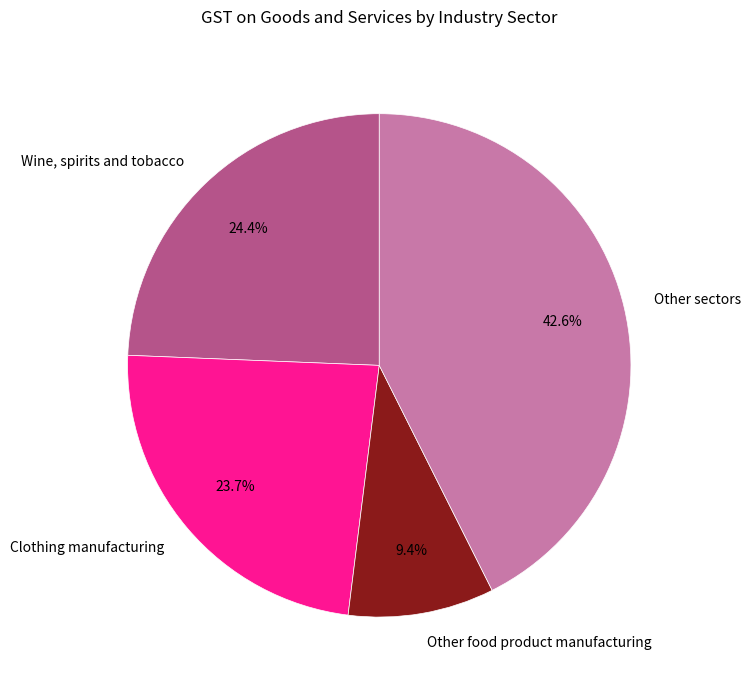

True or false: Clothing manufacturing accounts for 12% of the total.

False